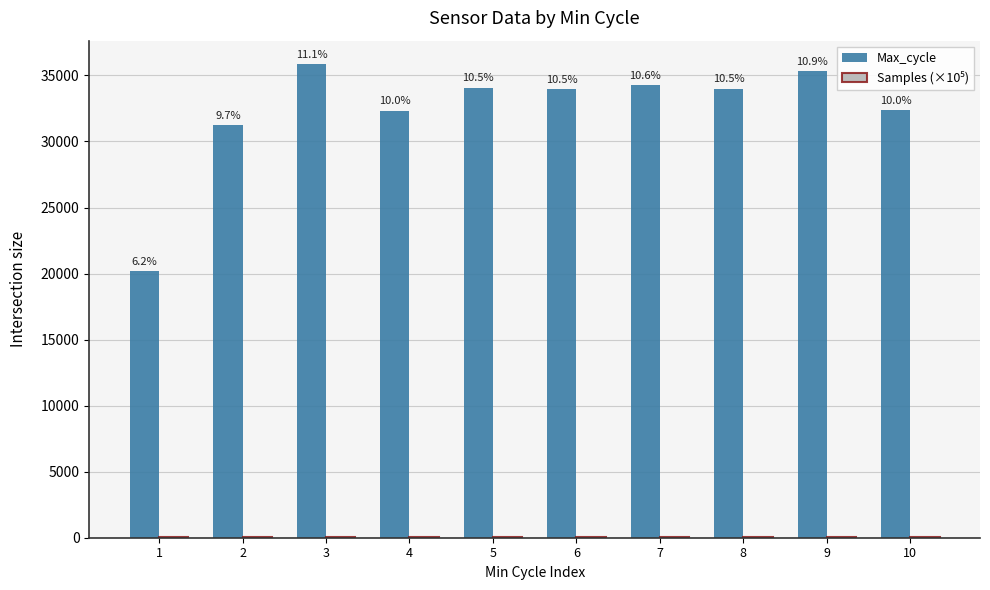

How many groups of bars are there?

10